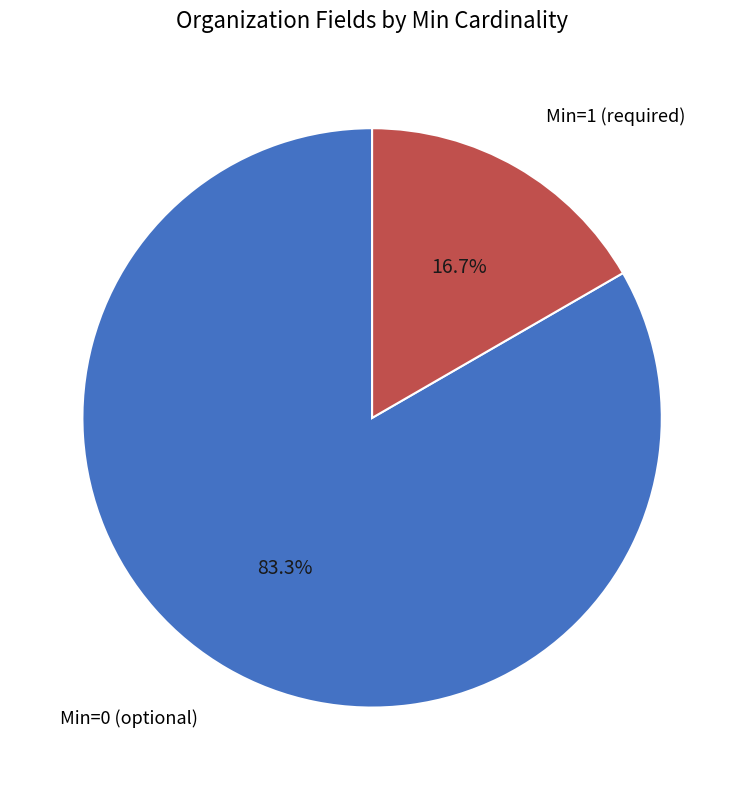

Which has a higher value, Min=1 (required) or Min=0 (optional)?

Min=0 (optional)